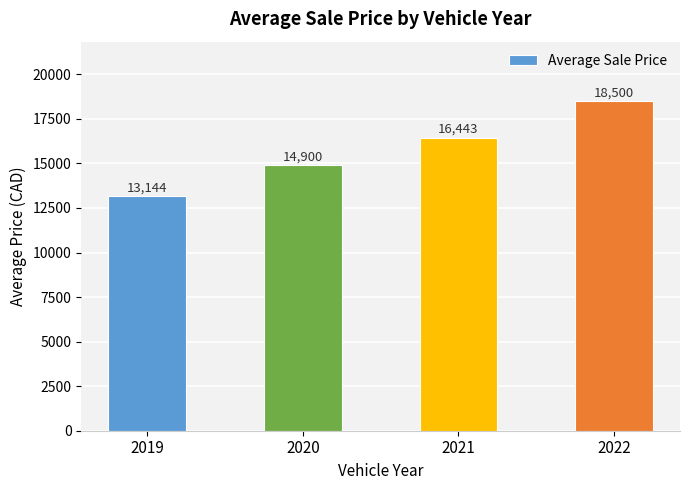

How many bars are there in total?

4